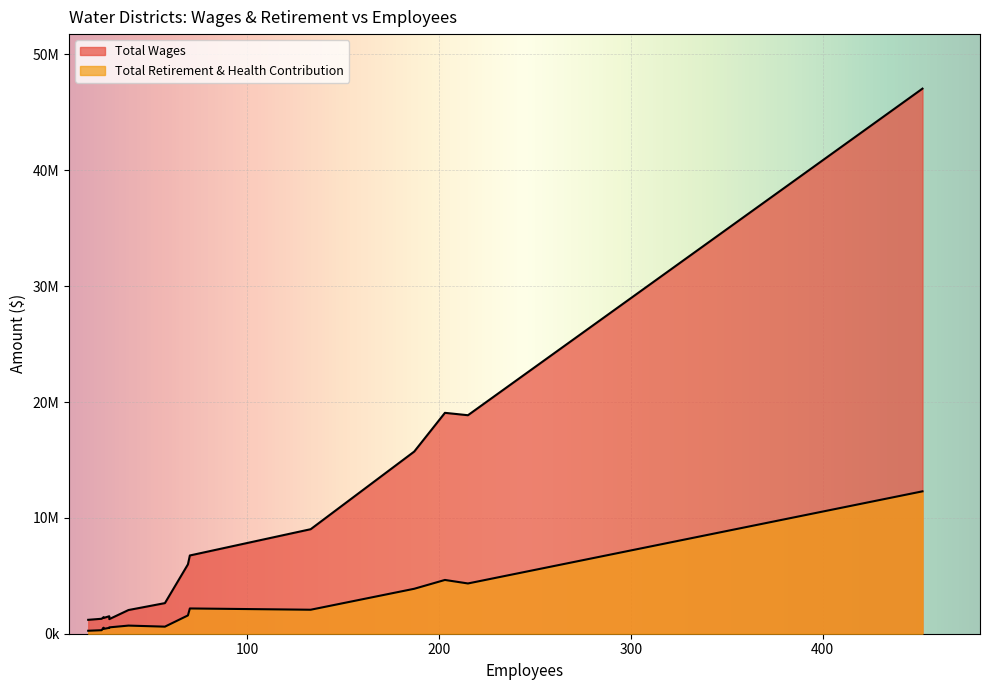

What is the maximum value shown in the chart?

47048105